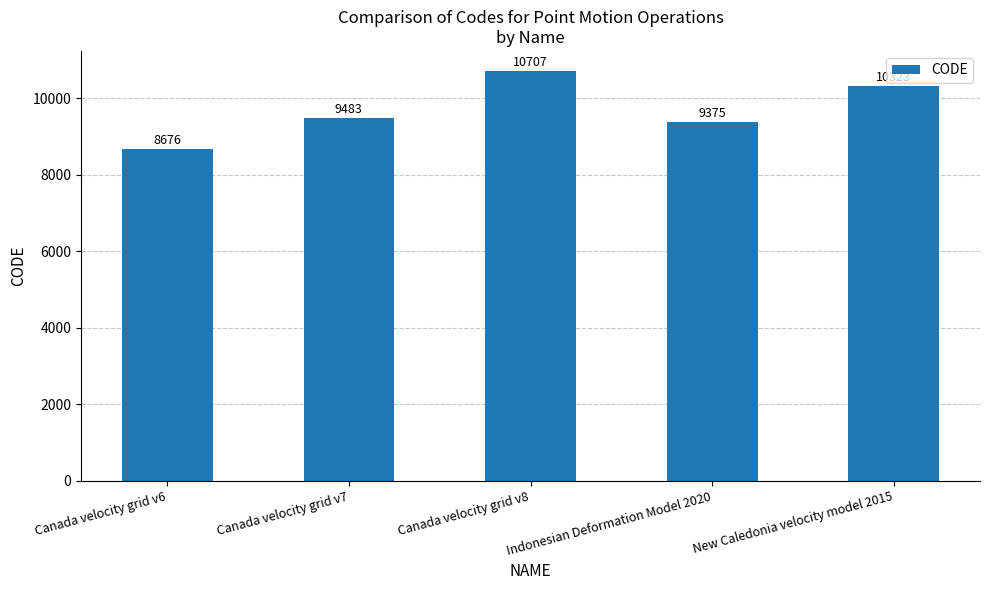

Rank the categories by value from lowest to highest.

Canada velocity grid v6, Indonesian Deformation Model 2020, Canada velocity grid v7, New Caledonia velocity model 2015, Canada velocity grid v8